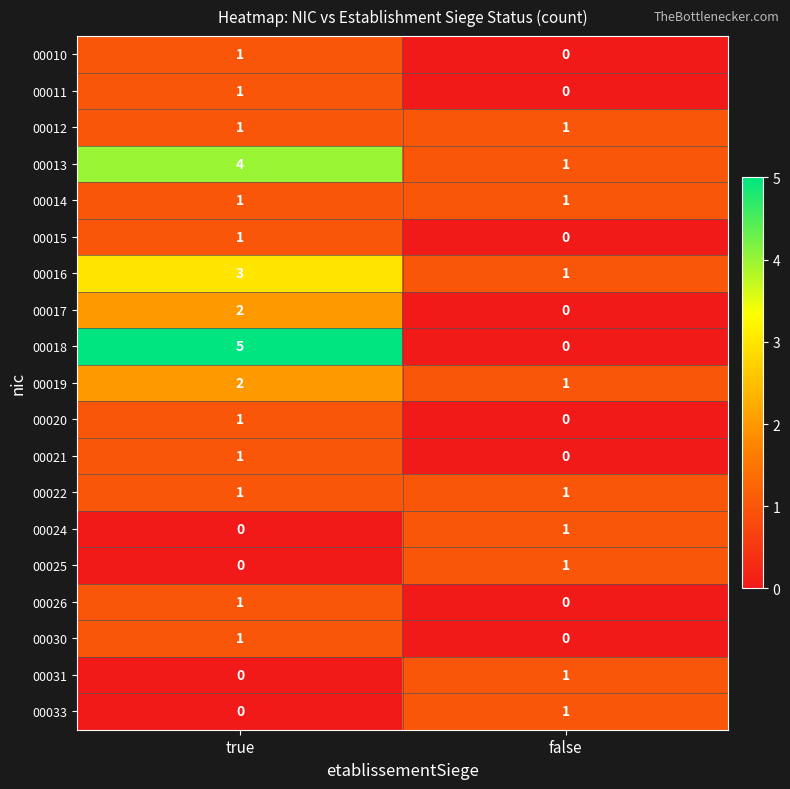

The value of 00012 at false is 1. True or false?

True